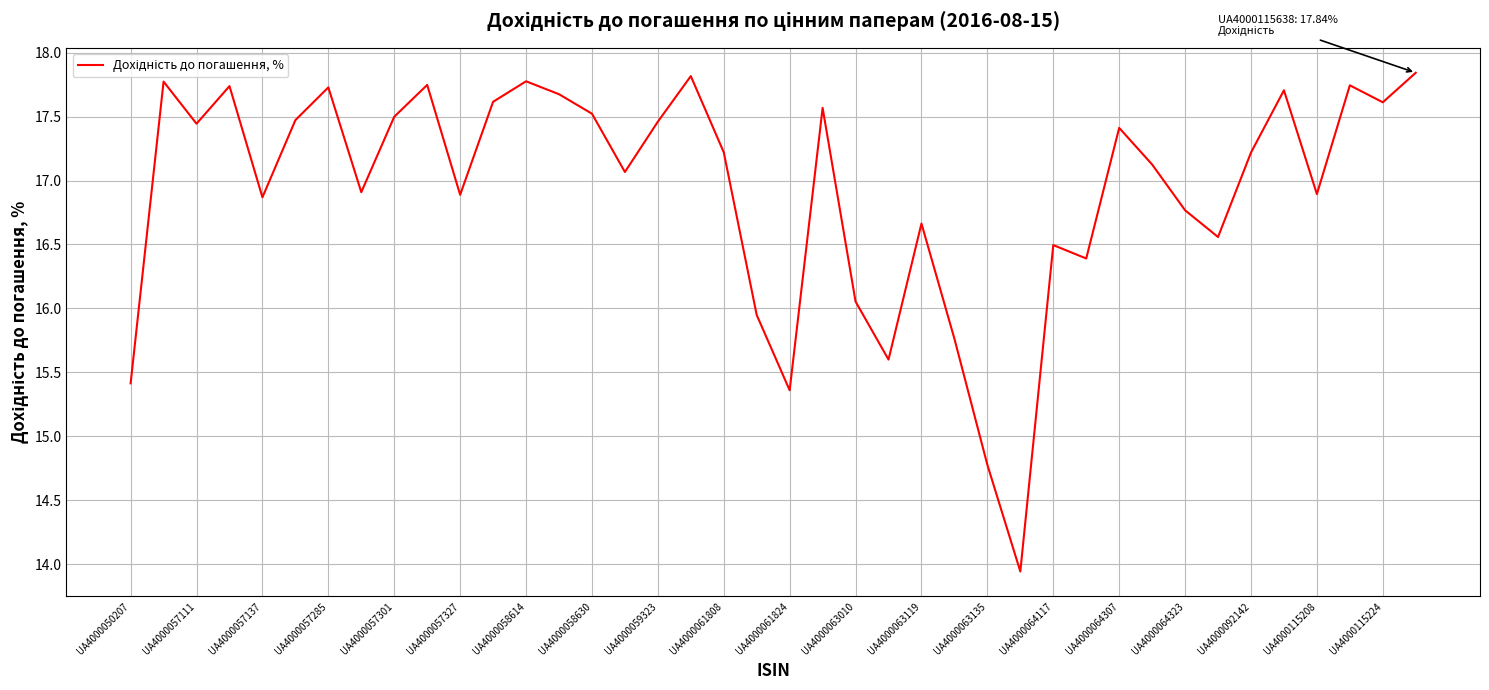

What is the smallest value displayed?

13.9